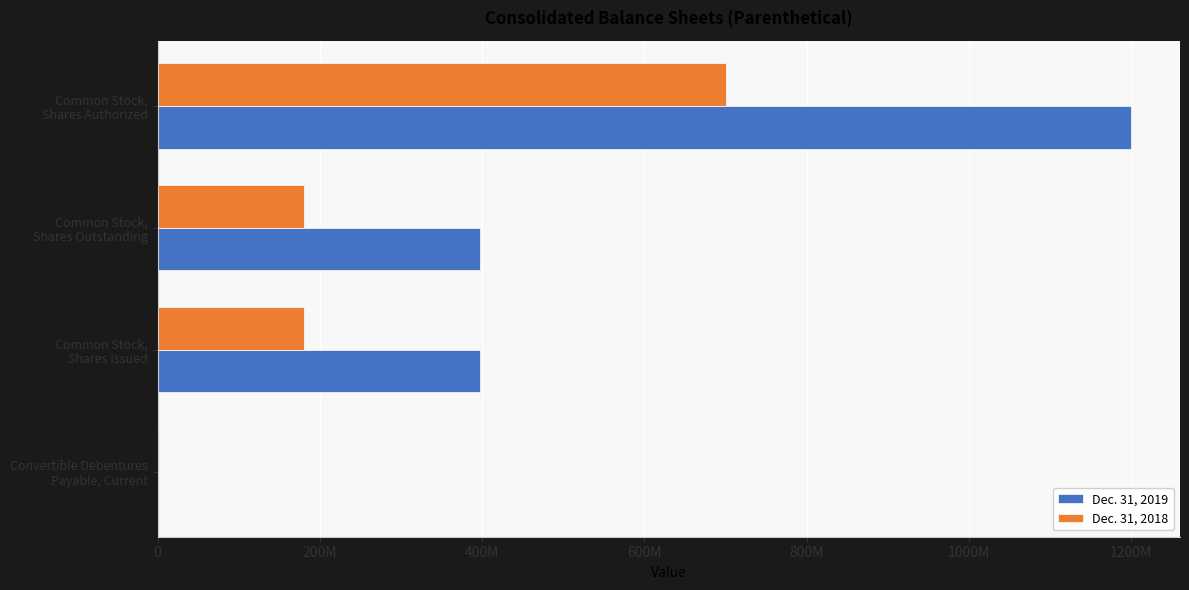

What are all the series names shown in the legend?

Dec. 31, 2019, Dec. 31, 2018